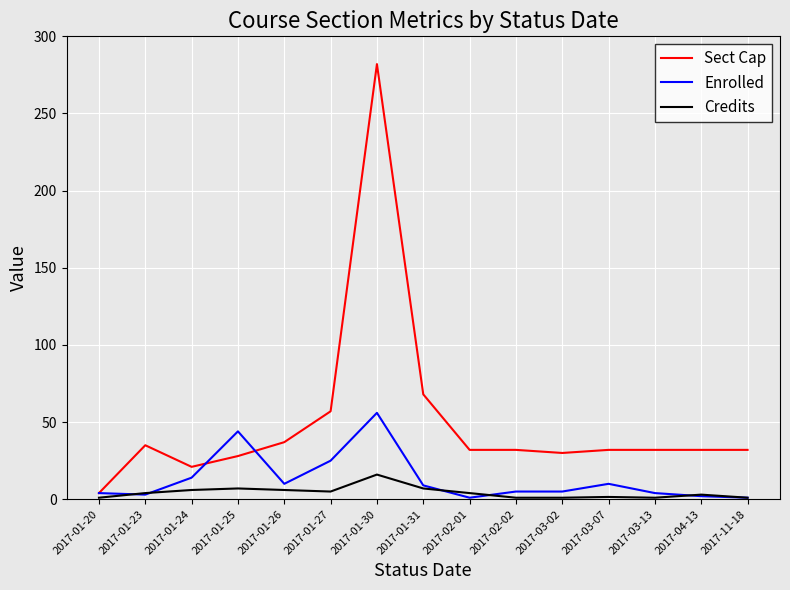

What is the highest value of the Credits series?

16.0